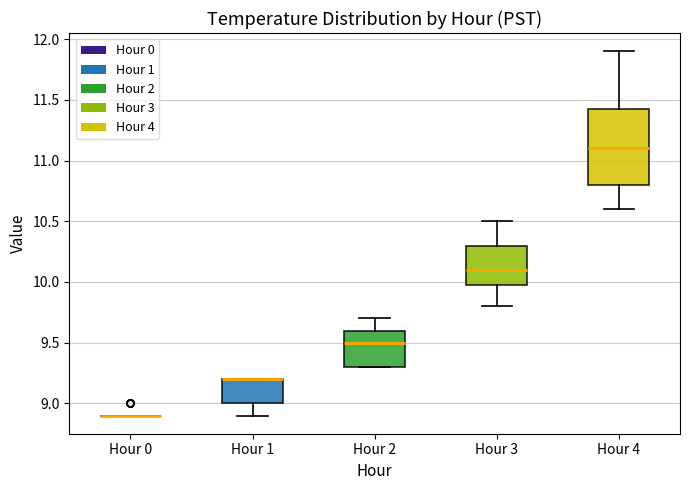

Reading left to right, transcribe this box plot: for each box, give where its median line is, the range the box spans, and where its two whiskers end, as read against the y-axis. The values are not printed on the chart, so give them approximately, as read against the axis.

Hour 0: box collapsed to a line at 8.90, whiskers 8.90 to 8.90
Hour 1: median 9.20 (drawn on the box's upper edge), box 9.00 to 9.20, whiskers 8.90 to 9.20
Hour 2: median 9.50, box 9.30 to 9.60, whiskers 9.30 to 9.70
Hour 3: median 10.10, box 10.00 to 10.30, whiskers 9.80 to 10.50
Hour 4: median 11.10, box 10.80 to 11.45, whiskers 10.60 to 11.90